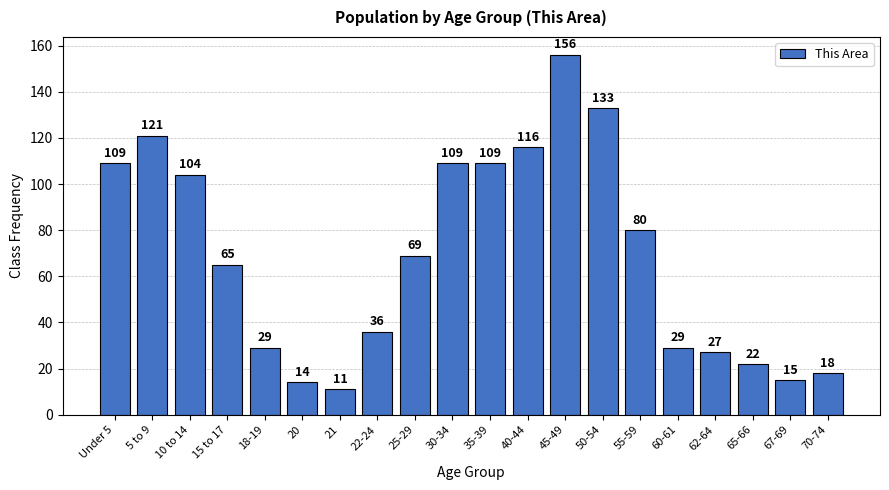

Reading left to right, what are all the values shown in this chart?

Under 5=109	5 to 9=121	10 to 14=104	15 to 17=65	18-19=29	20=14	21=11	22-24=36	25-29=69	30-34=109	35-39=109	40-44=116	45-49=156	50-54=133	55-59=80	60-61=29	62-64=27	65-66=22	67-69=15	70-74=18